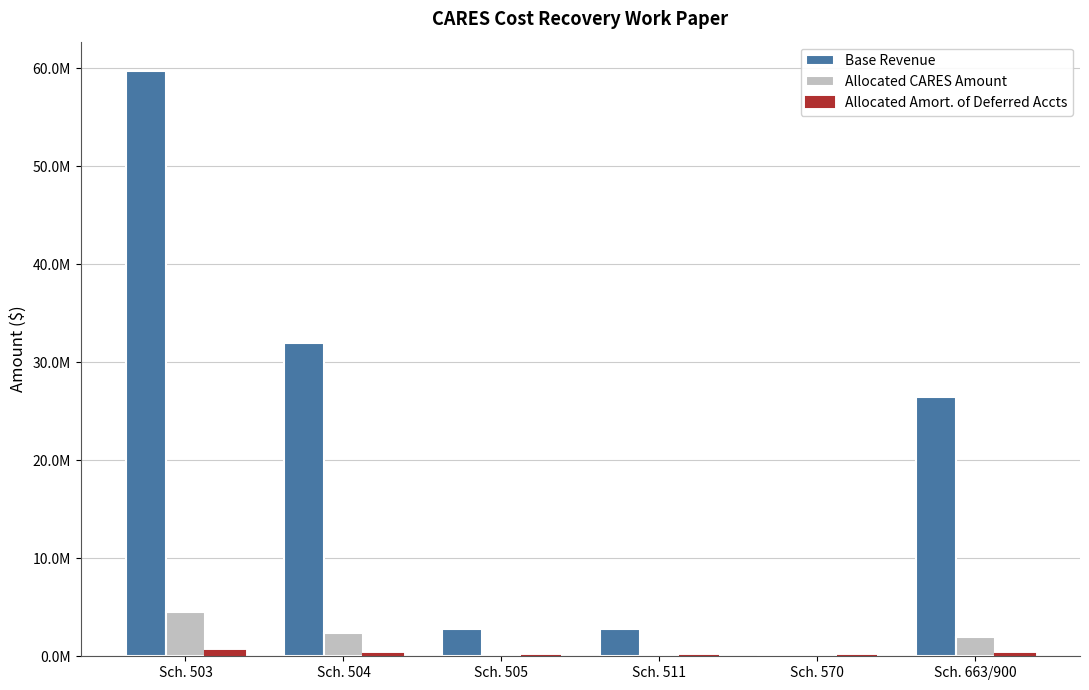

What value does the Base Revenue series have at Sch. 511?

2740306.8